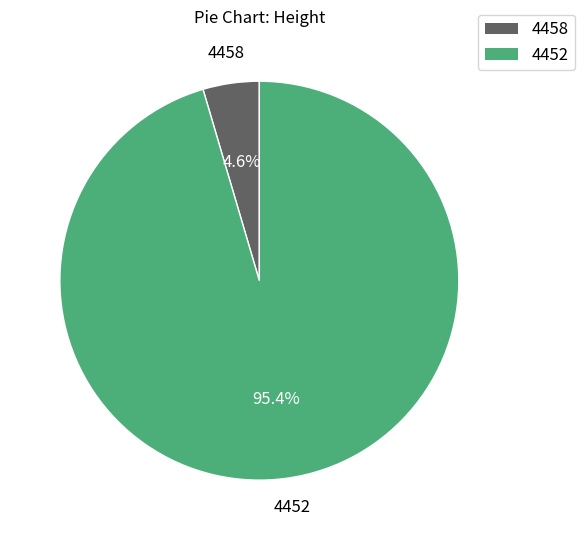

How many slices are in this pie chart?

2